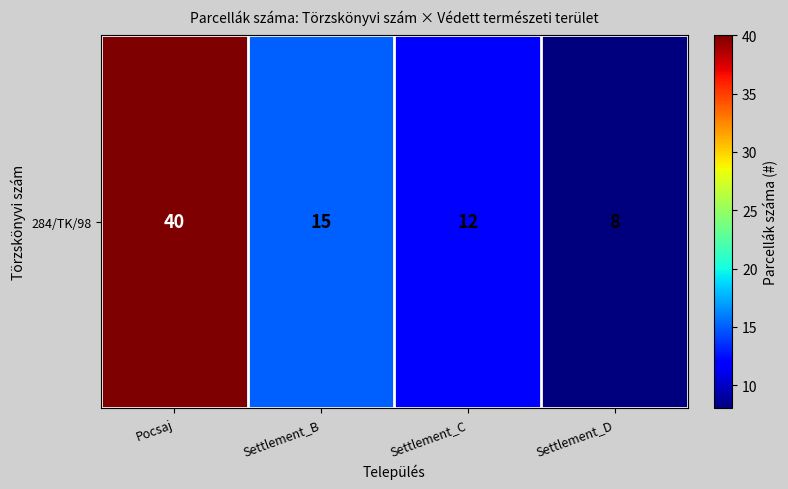

How many distinct data groups are displayed?

1